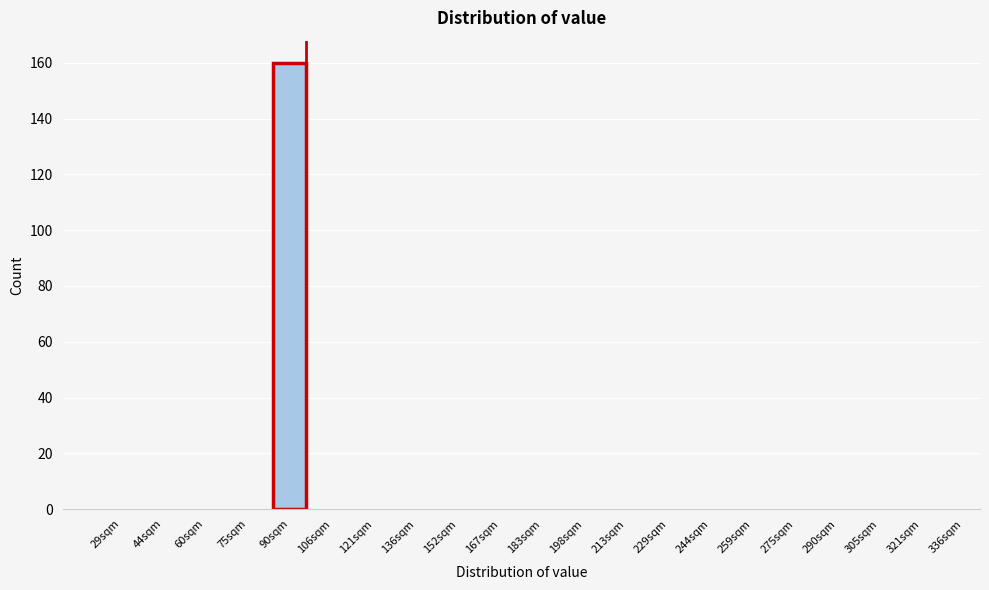

Reading left to right, list all the values displayed in this chart.

29sqm=0	44sqm=0	60sqm=0	75sqm=0	90sqm=160	106sqm=0	121sqm=0	136sqm=0	152sqm=0	167sqm=0	183sqm=0	198sqm=0	213sqm=0	229sqm=0	244sqm=0	259sqm=0	275sqm=0	290sqm=0	305sqm=0	321sqm=0